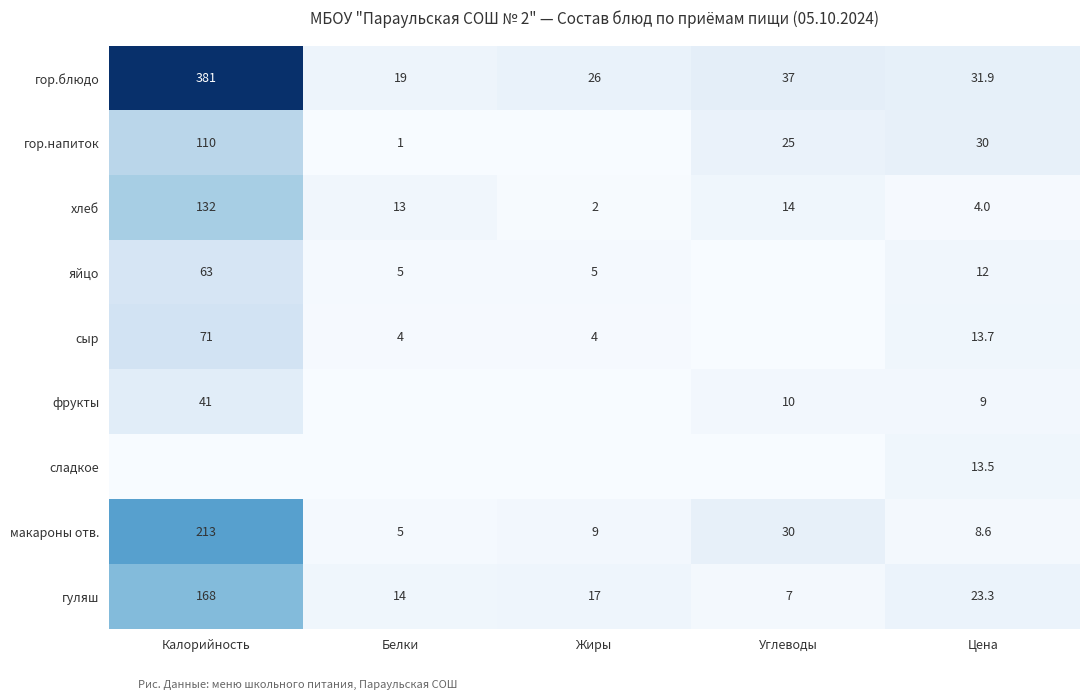

Read the макароны отв. value at Углеводы.

30.0